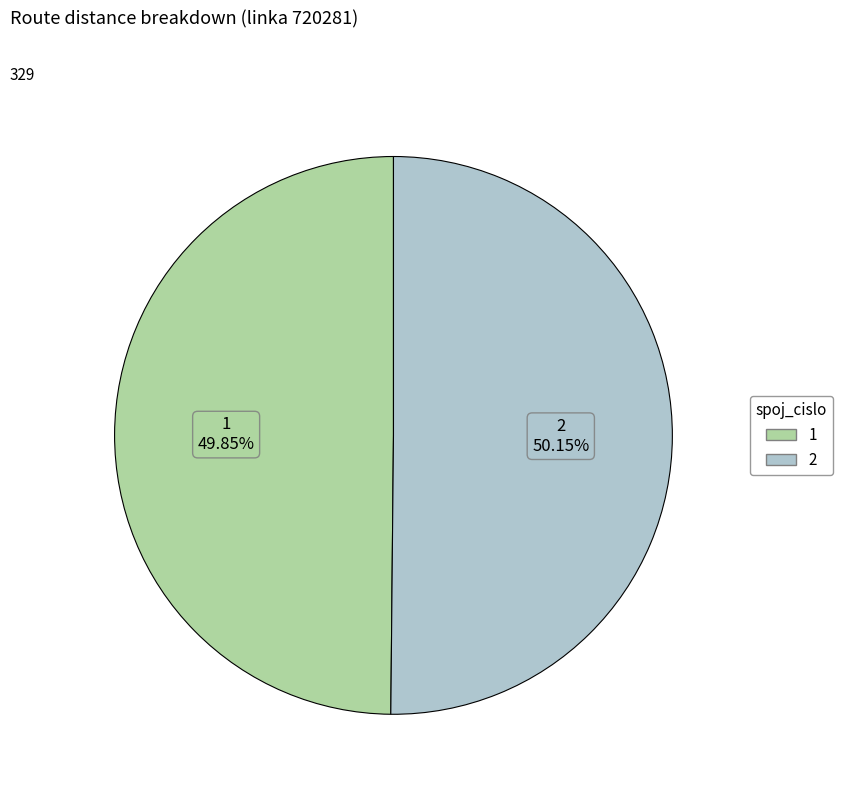

Is there a majority slice in this chart?

Yes